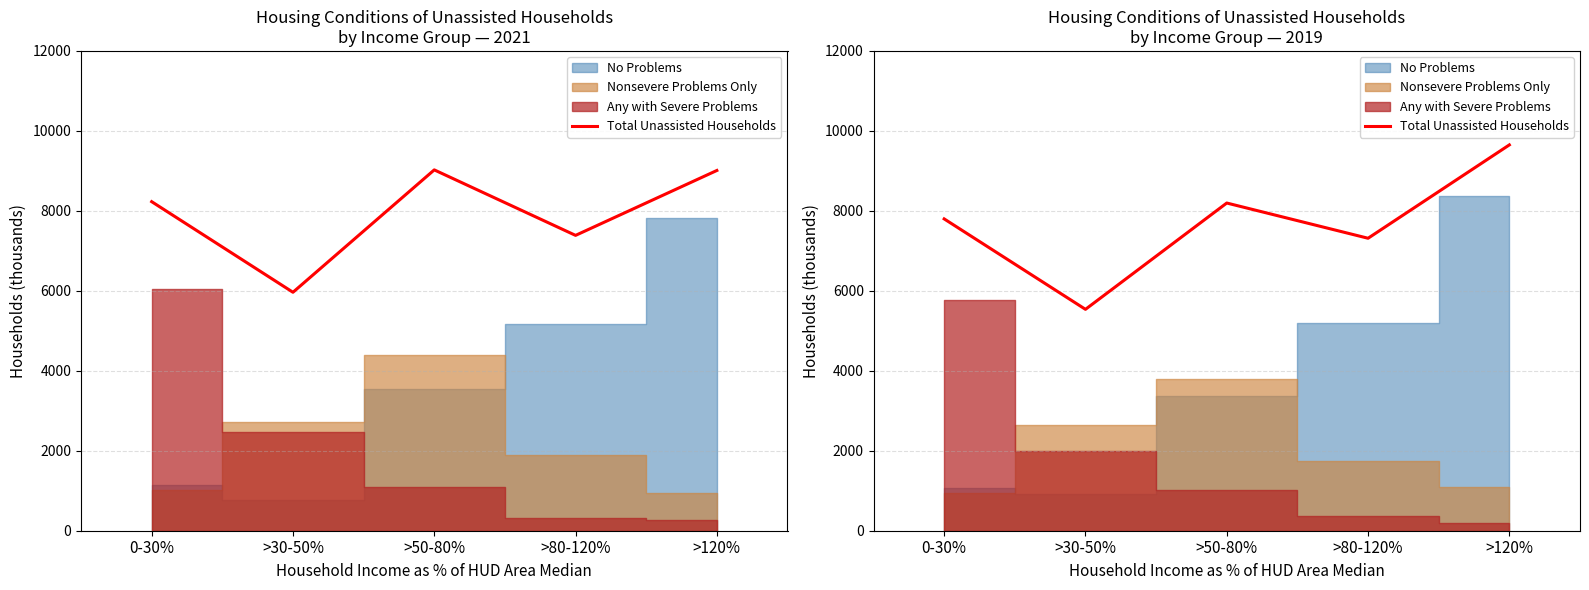

At which category does the data reach its first local peak?

>50-80%